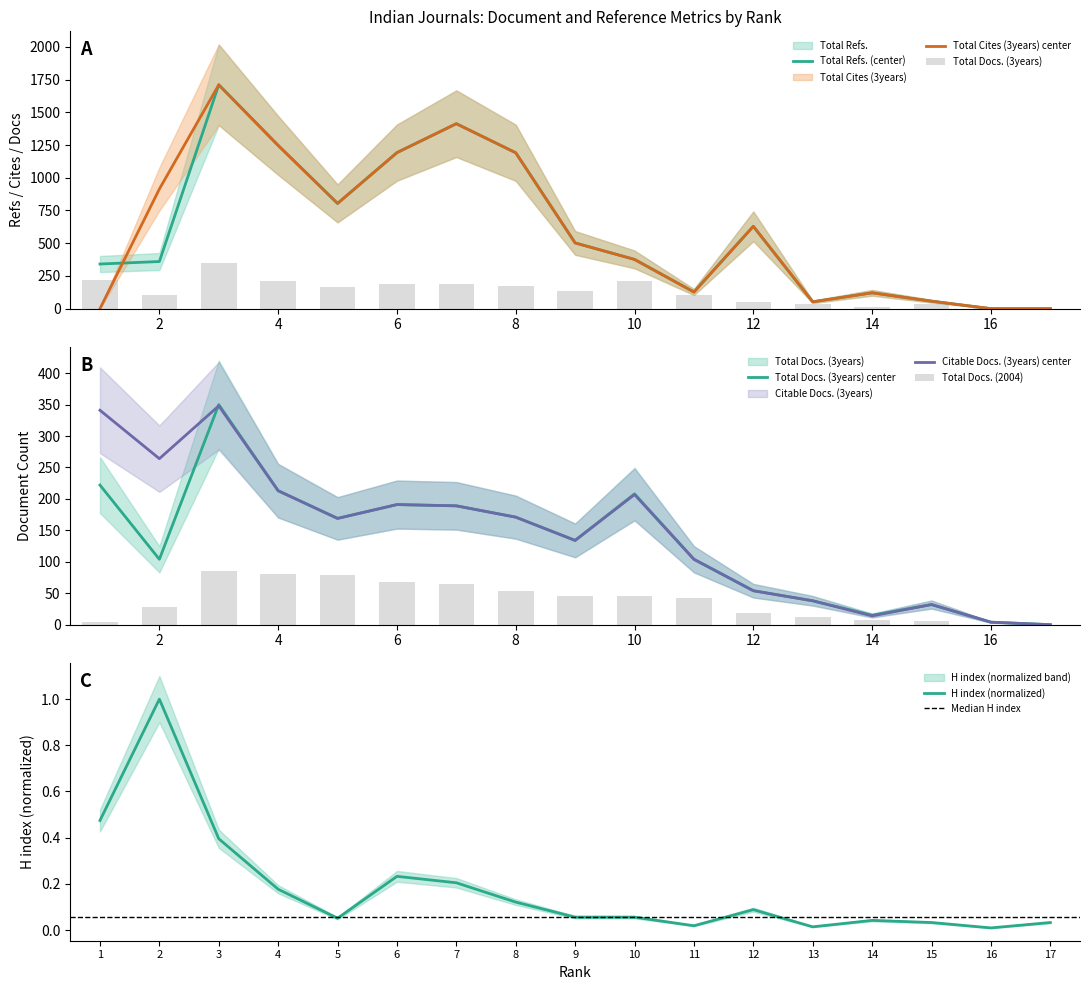

Which label corresponds to the largest value in the chart?

3